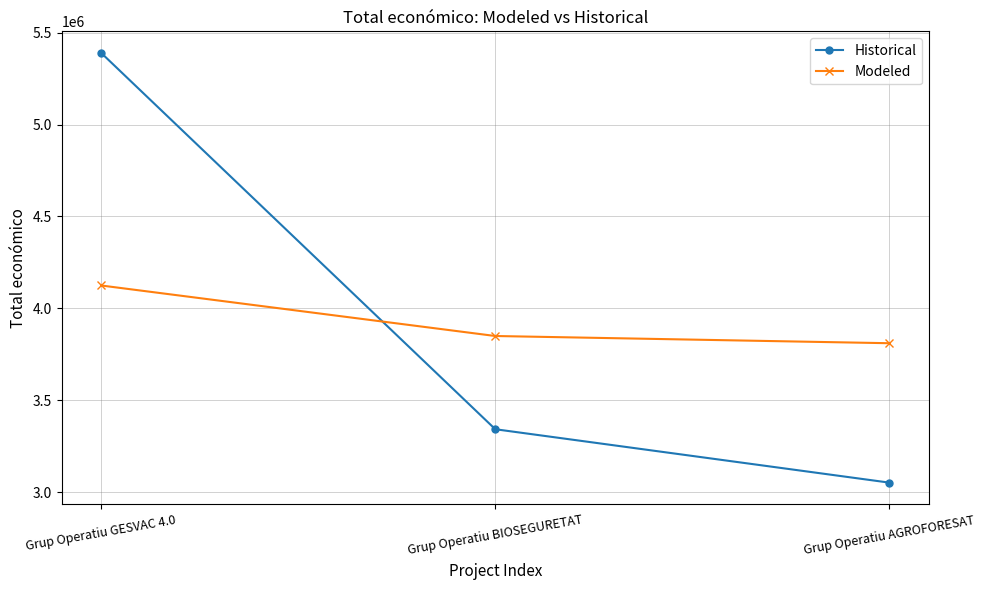

Which series has the widest spread of values?

Historical